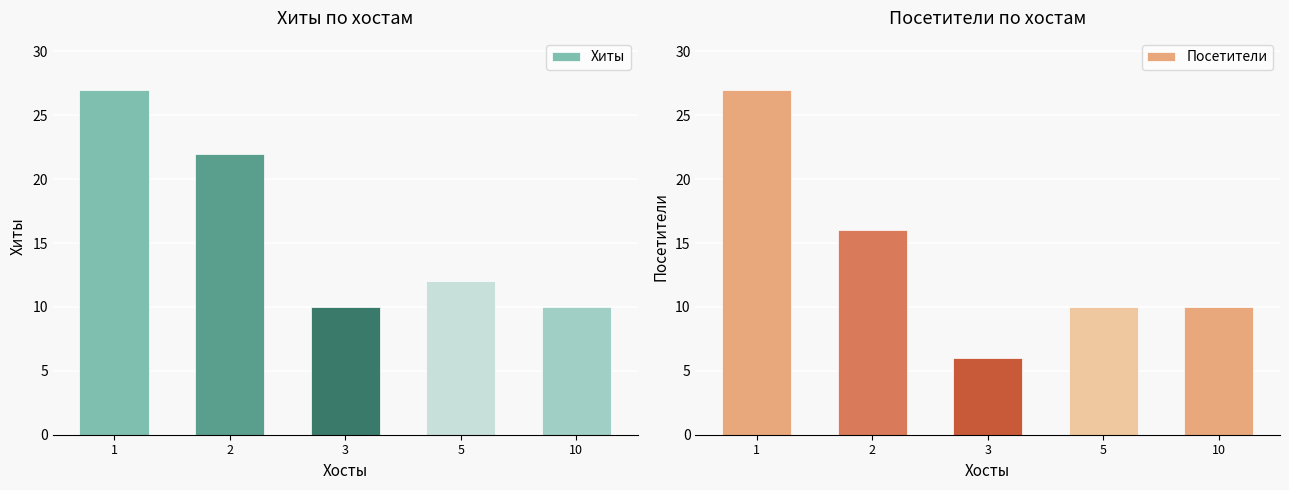

Reading left to right, transcribe all the data shown in this chart.

Хиты: 1=27	2=22	3=10	5=12	10=10
Посетители: 1=27	2=16	3=6	5=10	10=10